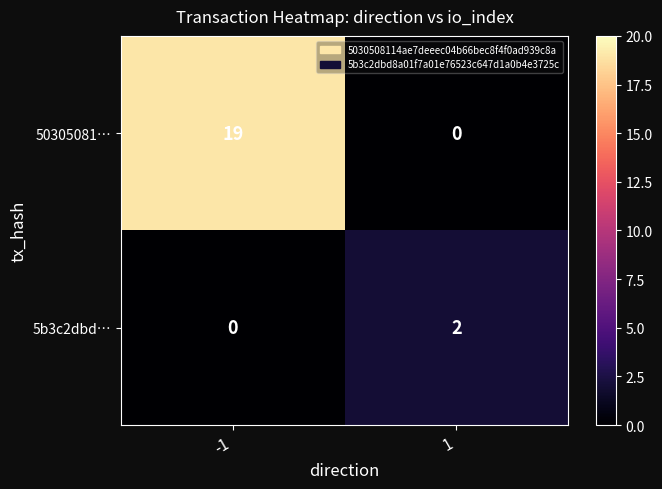

What is the difference between the maximum and minimum values in the 50305081… series?

19